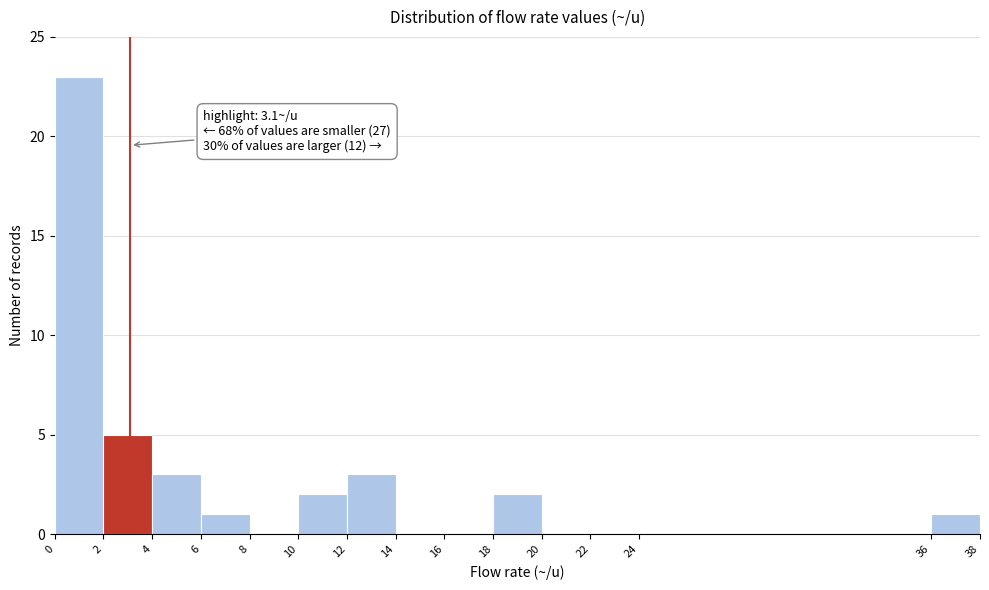

Over which range of the x-axis is the bar tallest?

0 to 2